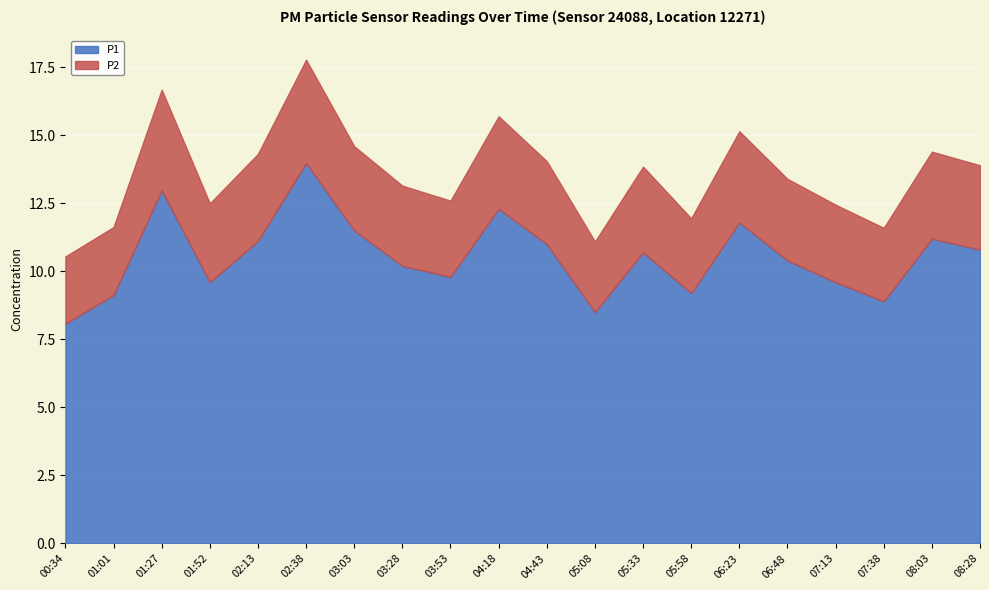

What is the difference between the second highest and second lowest values in the P2 series?

1.2